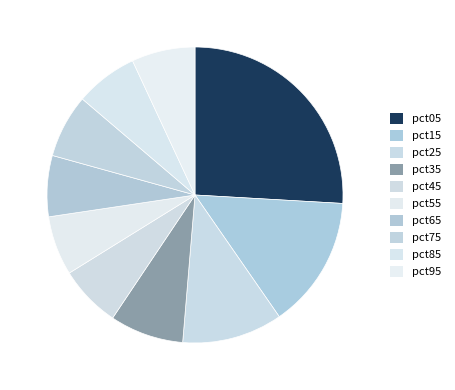

Which slice is the largest?

pct05